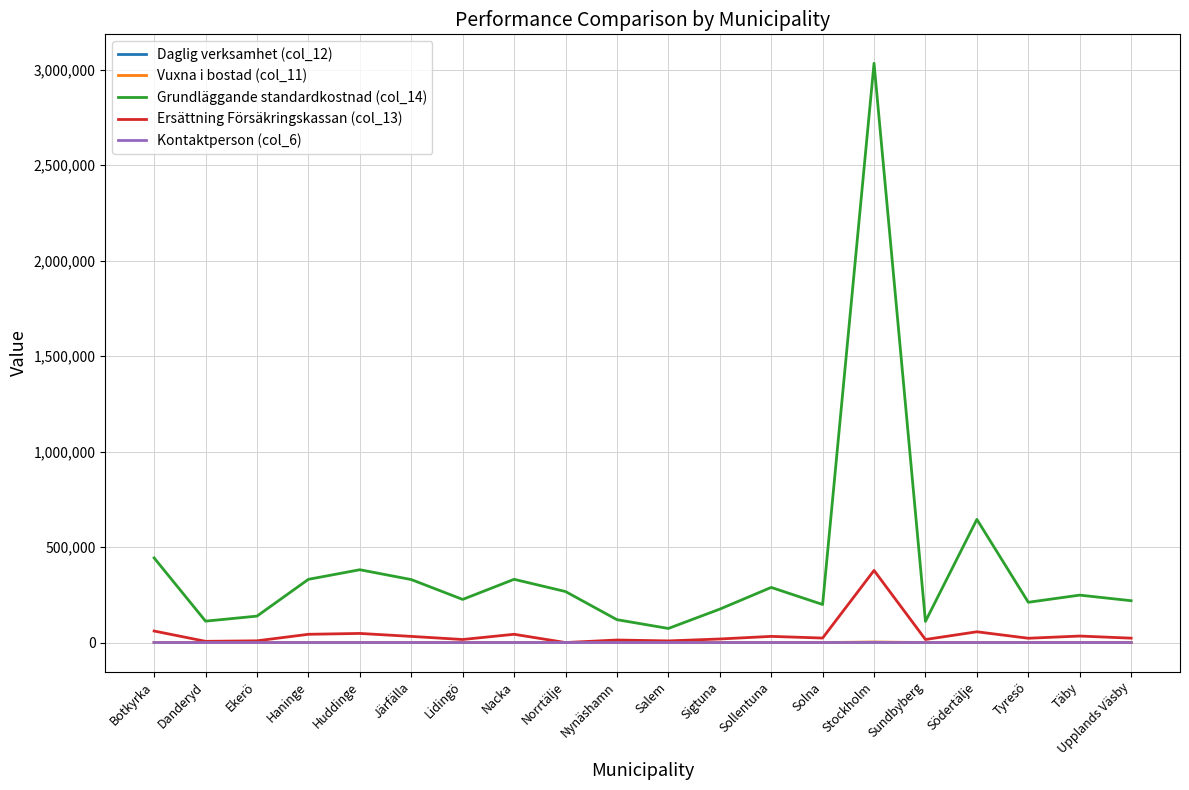

At which category does Grundläggande standardkostnad (col_14) reach its first local peak?

Huddinge